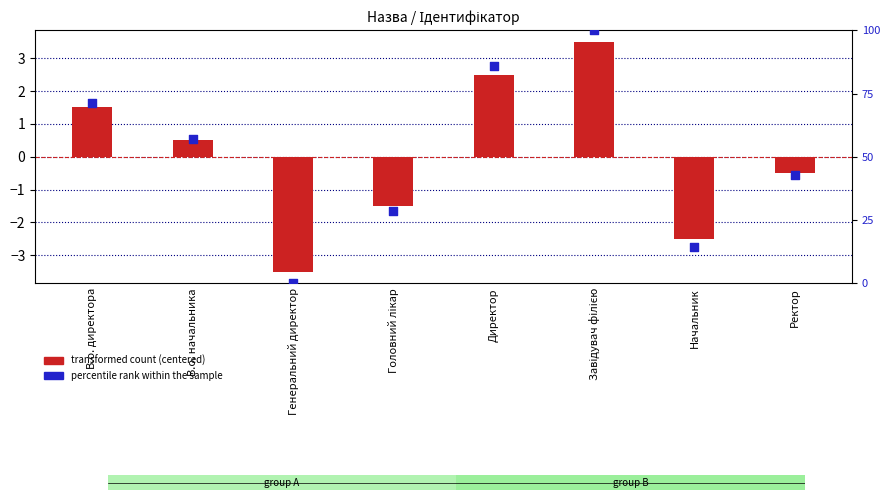

Which series reaches the maximum Y coordinate?

percentile rank within the sample